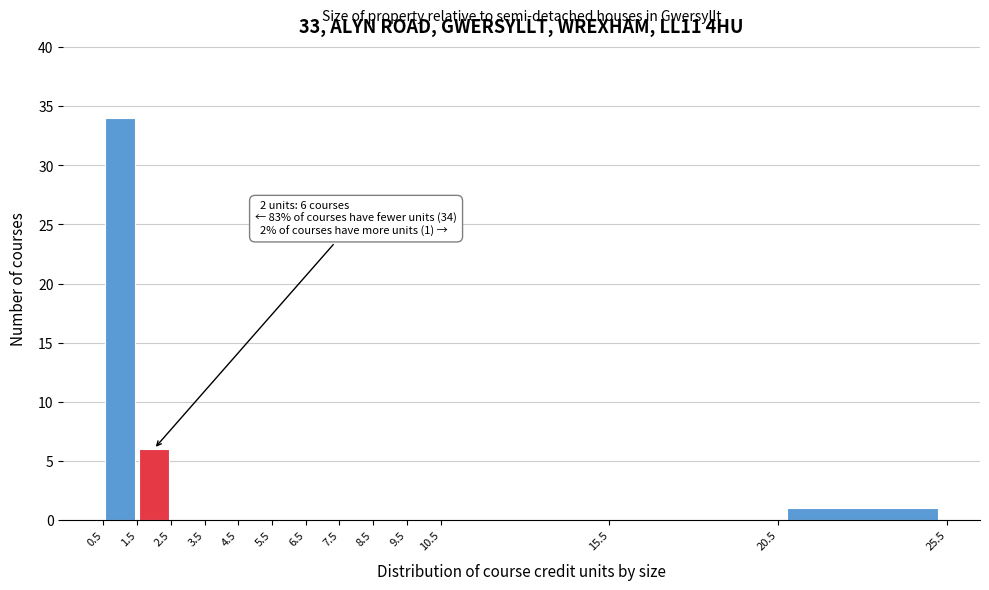

Over which range of the x-axis is the bar tallest?

0.5 to 1.5